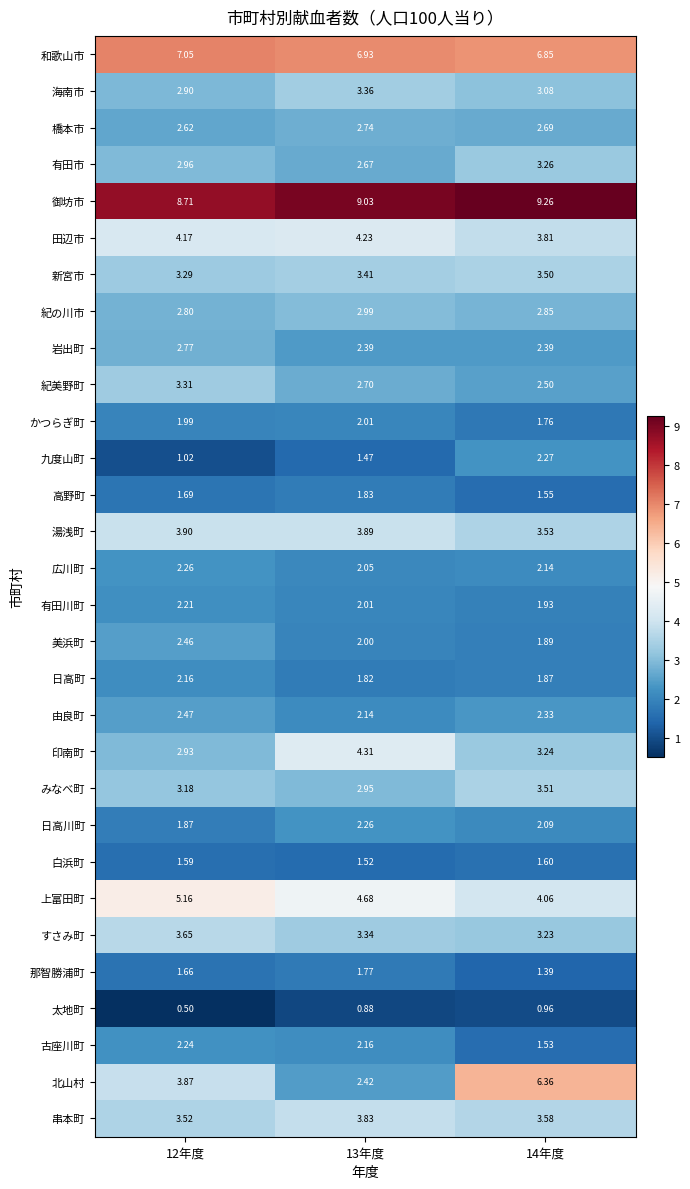

Between 12年度 and 14年度, which series saw the biggest shift?

北山村